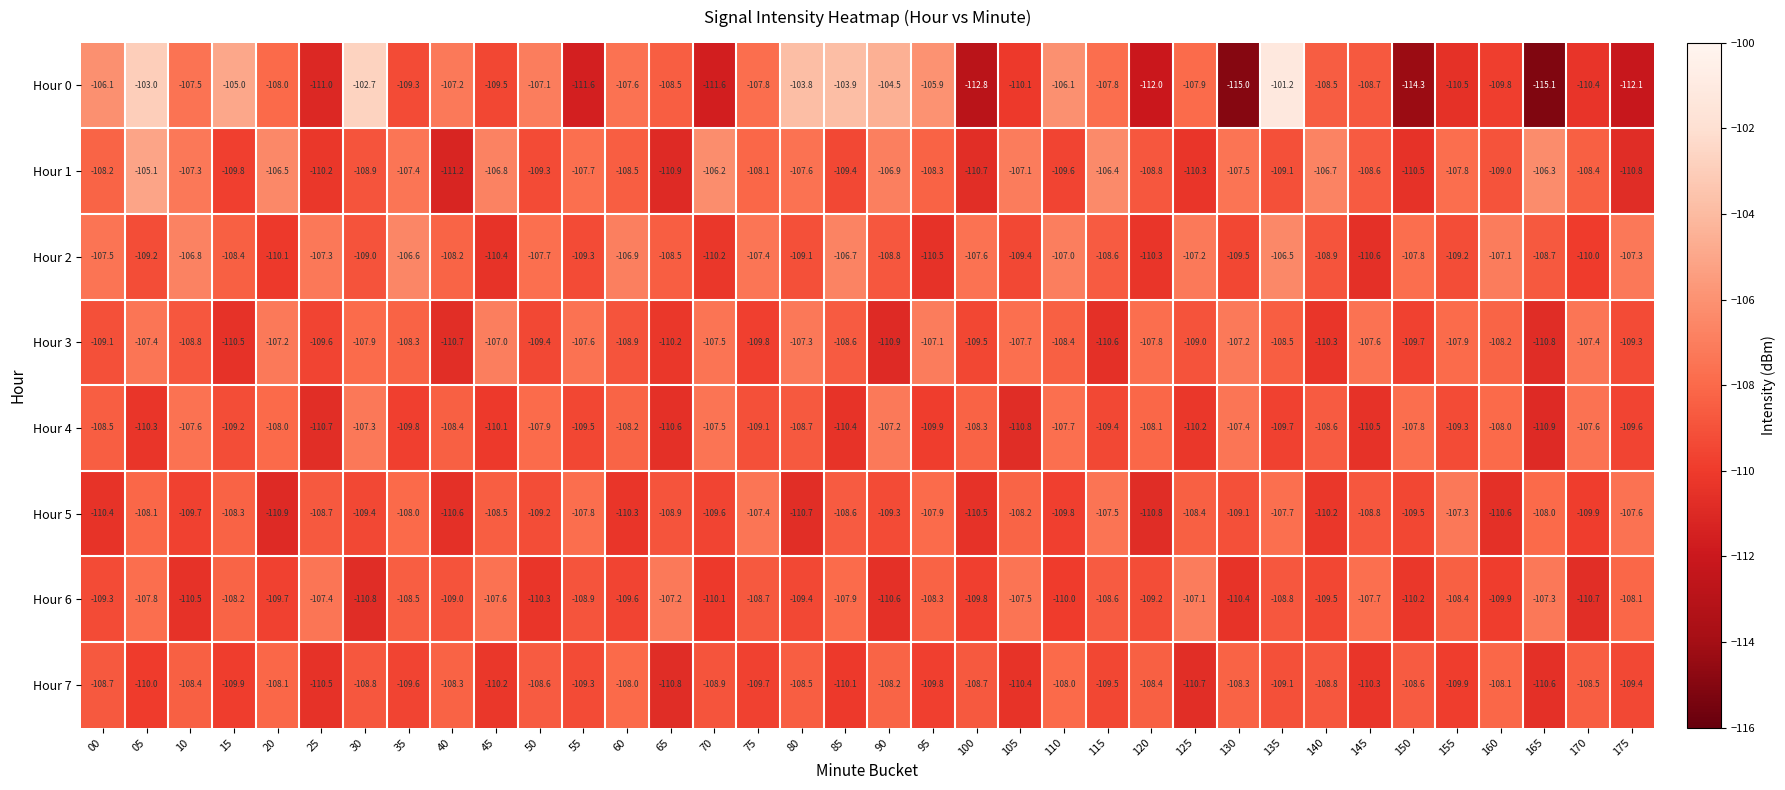

Which series has the largest total across all categories?

Hour 1